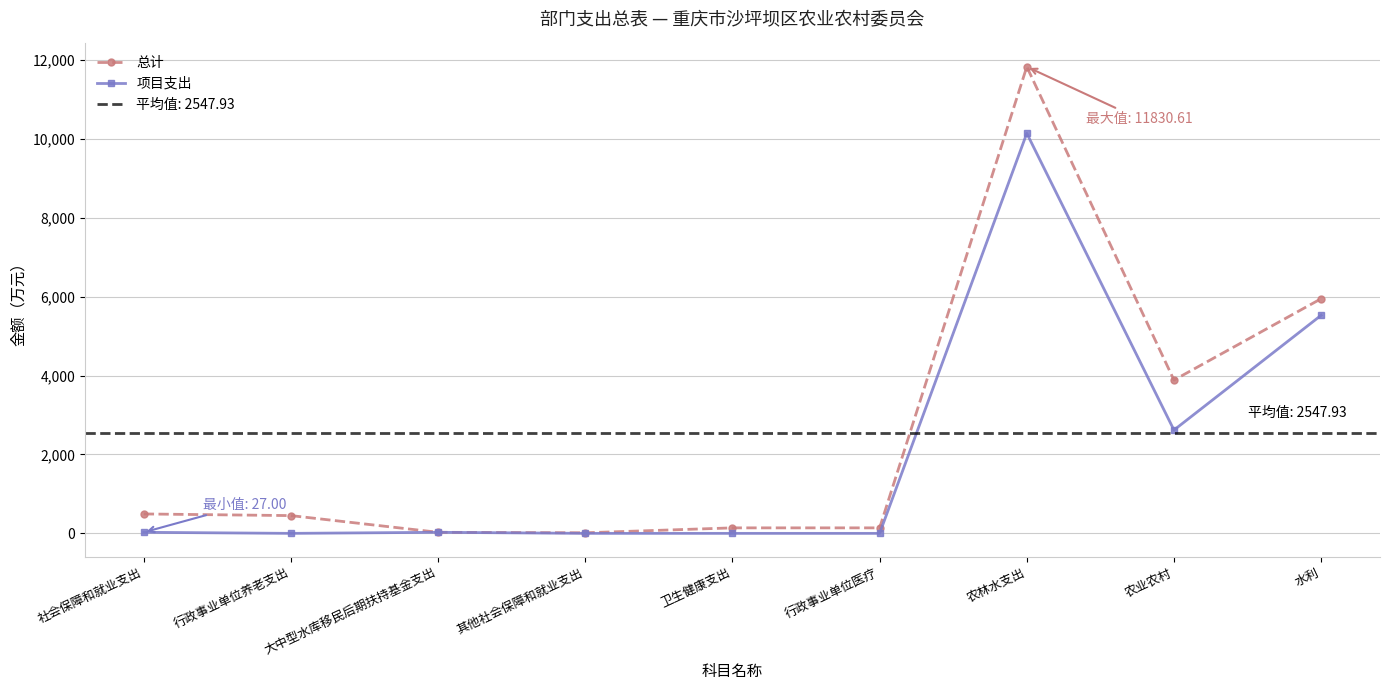

Reading left to right, transcribe all the data shown in this chart.

总计: 492.5	450.6	27.0	14.9	139.6	139.6	11830.6	3886.9	5949.7
项目支出: 27.0	0.0	27.0	0.0	0.0	0.0	10142.6	2619.5	5529.1